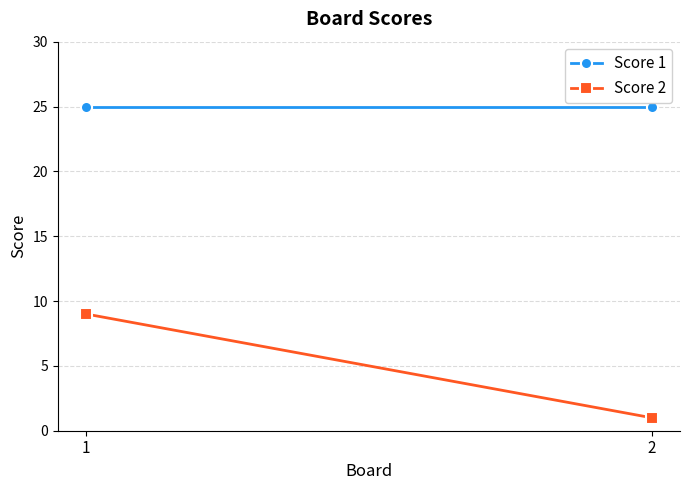

What is the difference between the highest and lowest values at 1?

16